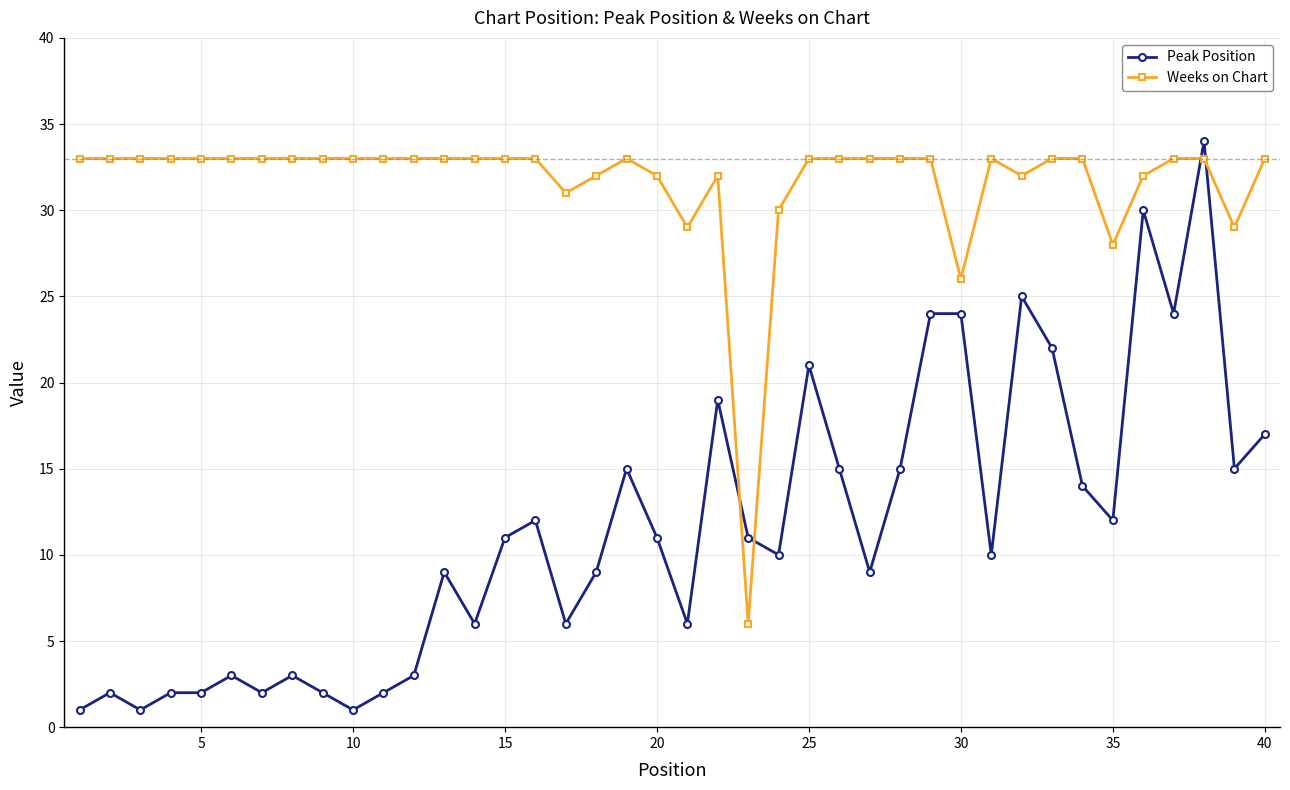

How many intersections are there between Weeks on Chart and Peak Position?

4